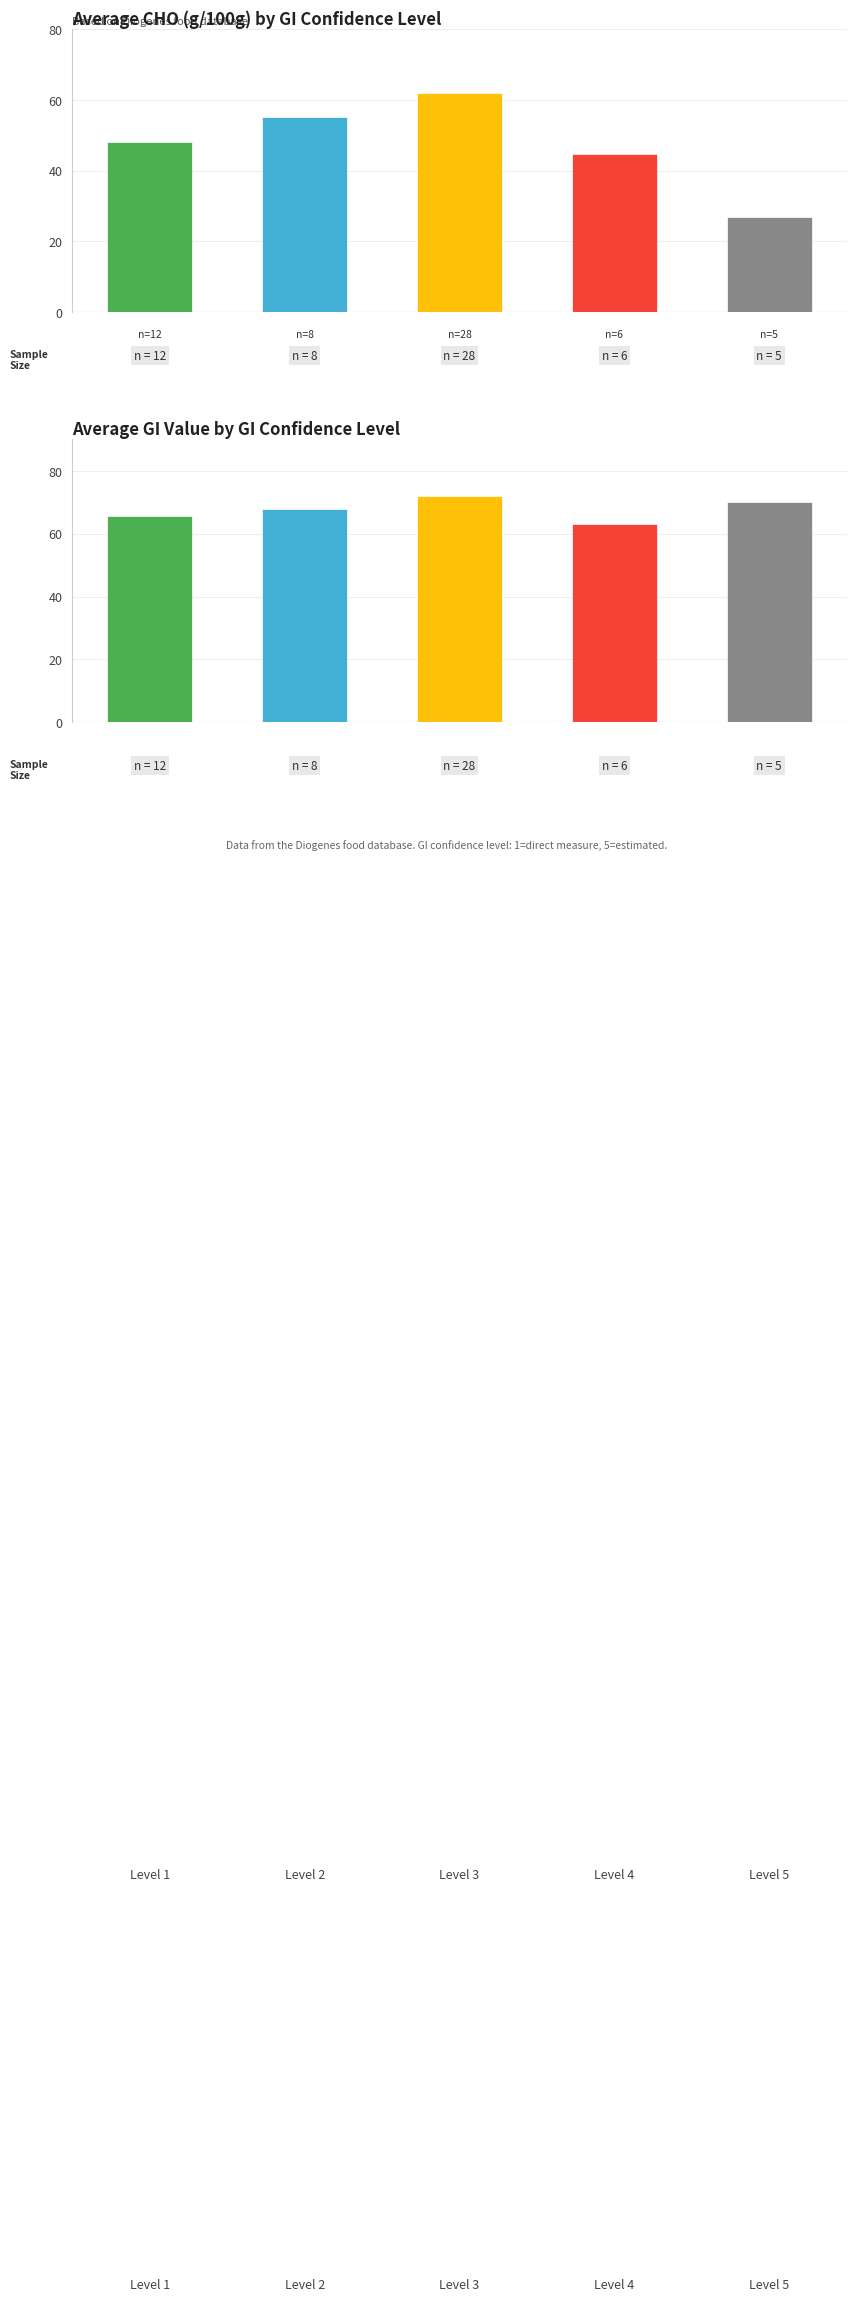

List the labels in order of value, smallest first.

4, 3, 0, 1, 2